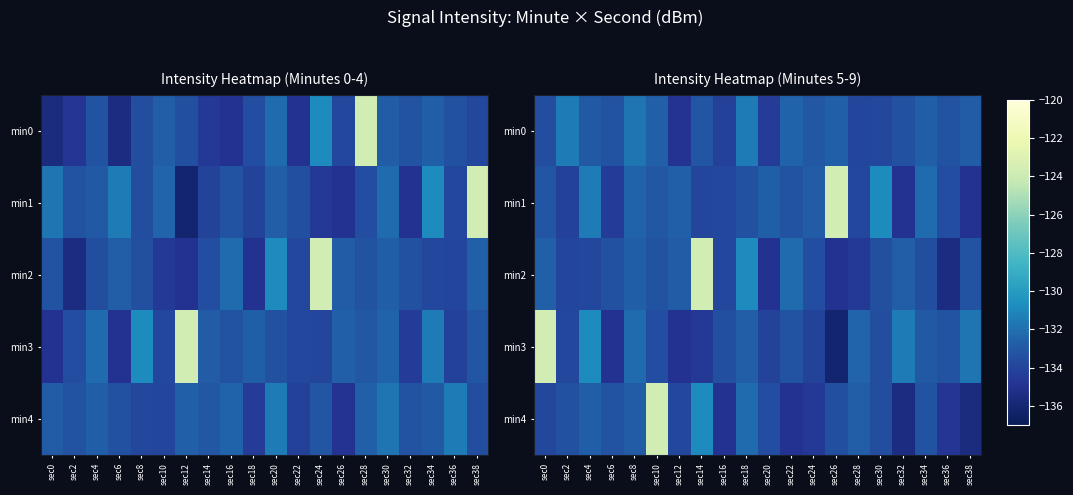

List the labels in order of min1 value, smallest first.

sec32, sec38, sec6, sec2, sec14, sec28, sec16, sec36, sec18, sec22, sec0, sec10, sec24, sec20, sec12, sec8, sec34, sec4, sec30, sec26